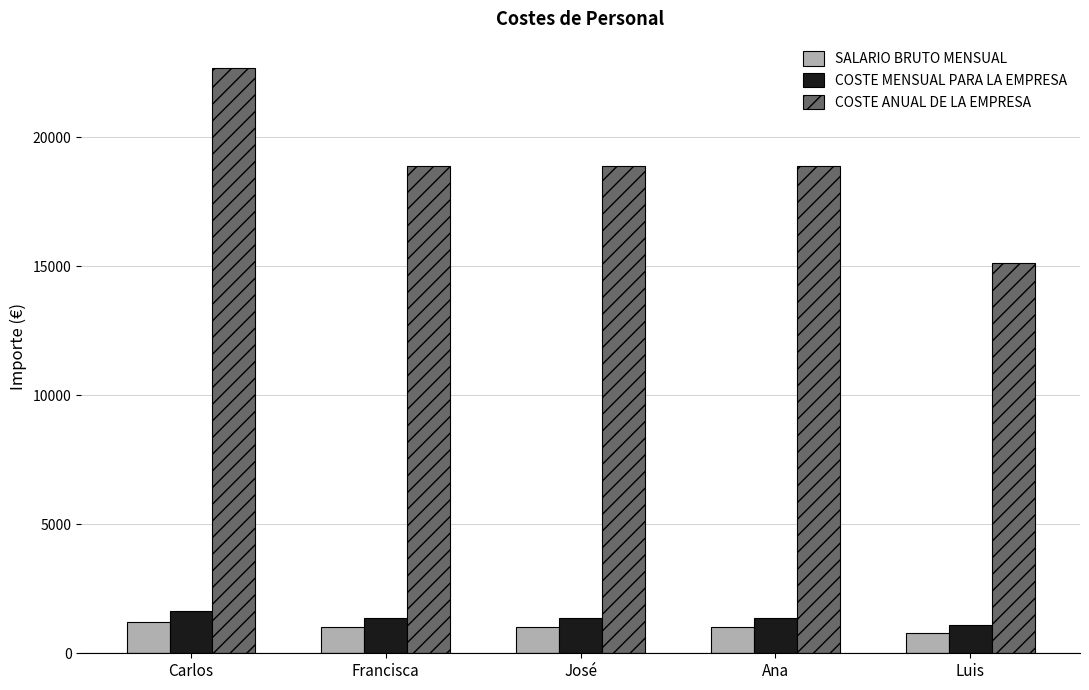

What are all the series names shown in the legend?

SALARIO BRUTO MENSUAL, COSTE MENSUAL PARA LA EMPRESA, COSTE ANUAL DE LA EMPRESA